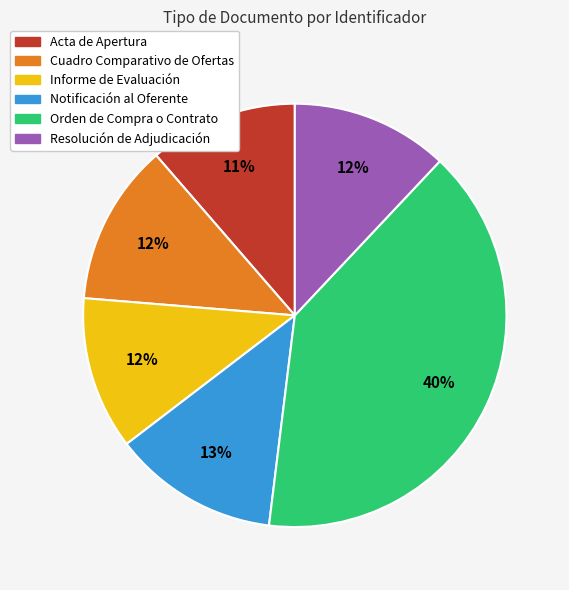

To the nearest percent, what percentage of the pie is Cuadro Comparativo de Ofertas?

12%